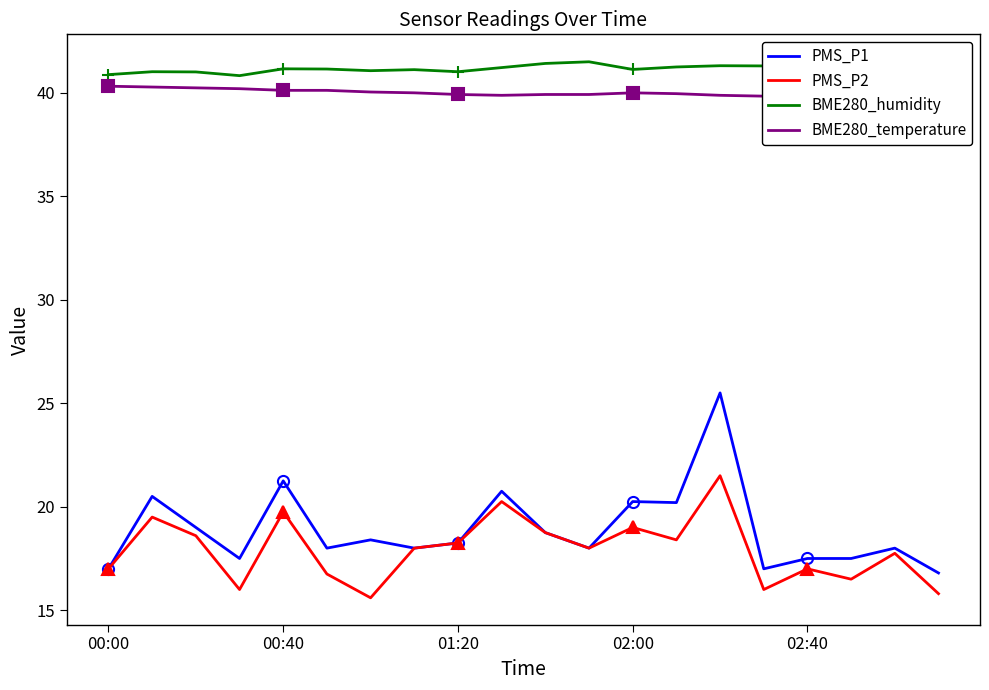

Which series has the largest total across all categories?

BME280_humidity